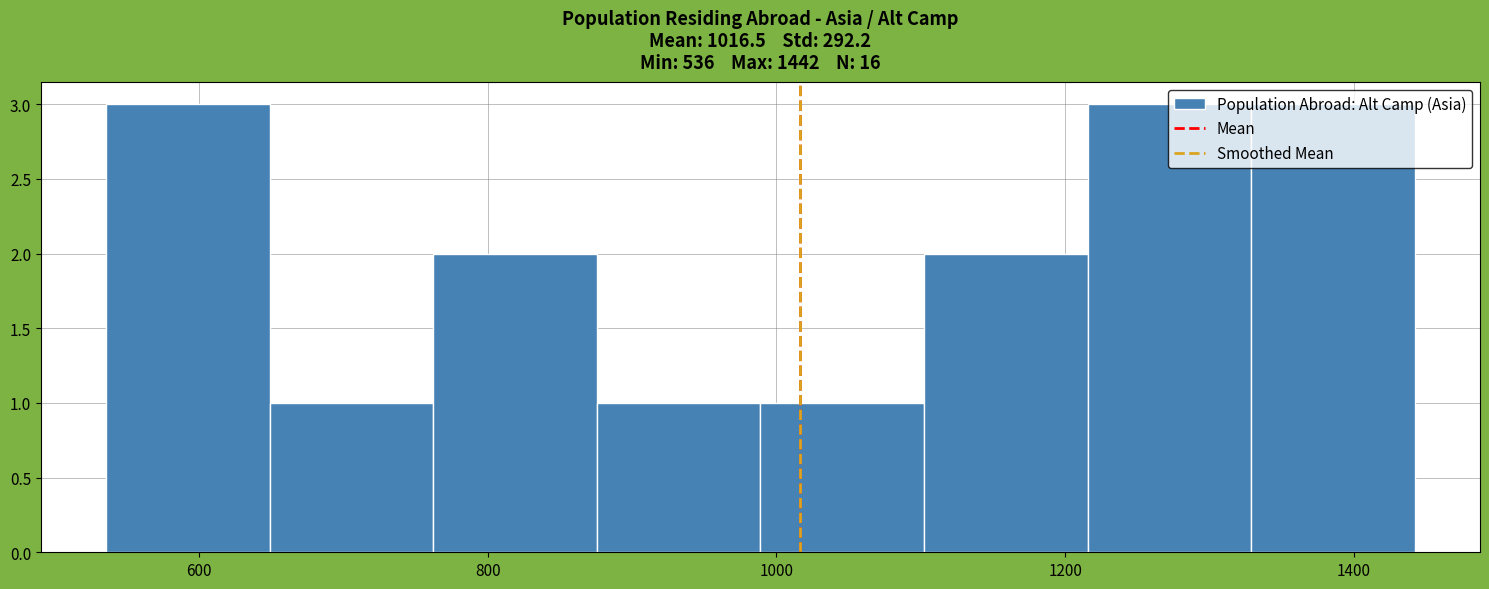

Reading left to right, list every bar in this chart as the range it spans on the x-axis followed by its height. Neither the bar edges nor the heights are printed on the chart, so give them approximately, as read against the axes.

540 to 640: 3
640 to 760: 1
760 to 880: 2
880 to 980: 1
980 to 1100: 1
1100 to 1220: 2
1220 to 1320: 3
1320 to 1440: 3